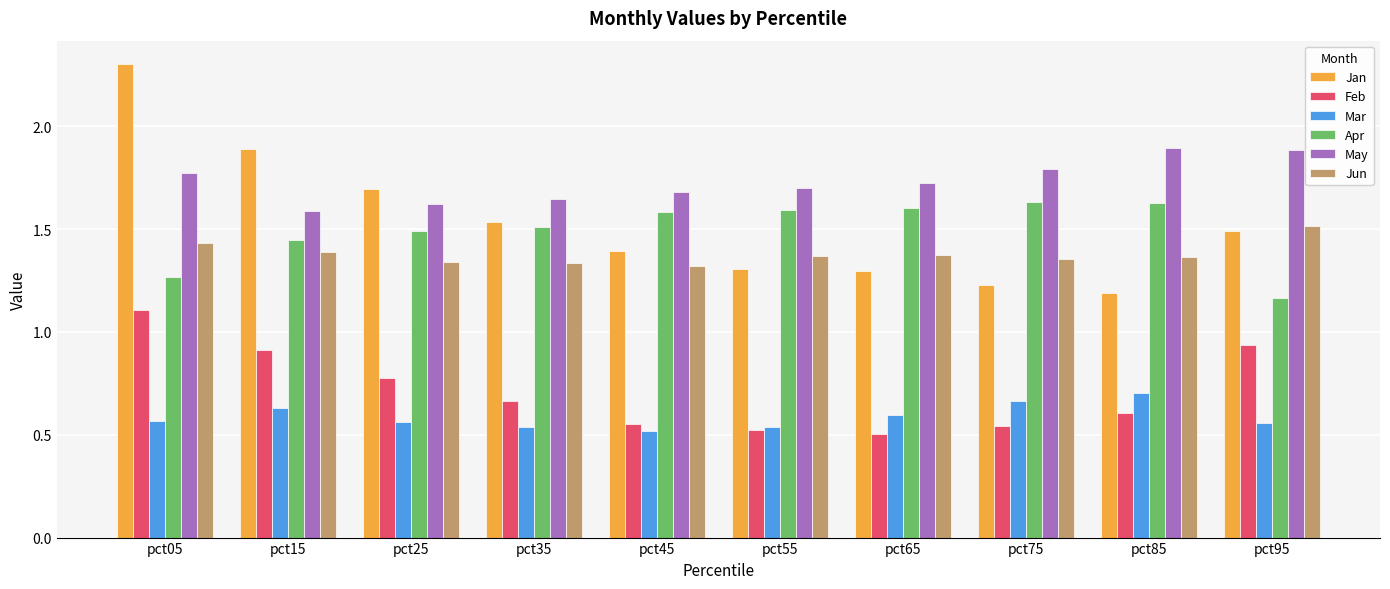

What is the greatest value displayed?

2.3